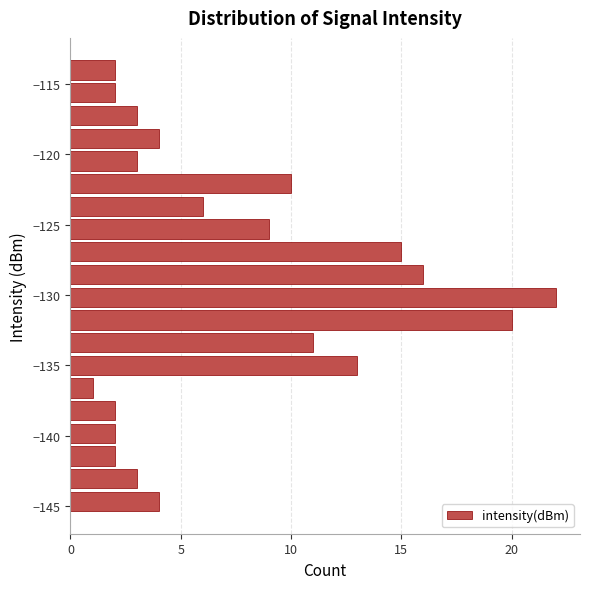

Around what value on the y-axis is the longest bar? Give the approximate position of its centre, as read against the axis.

-130.0